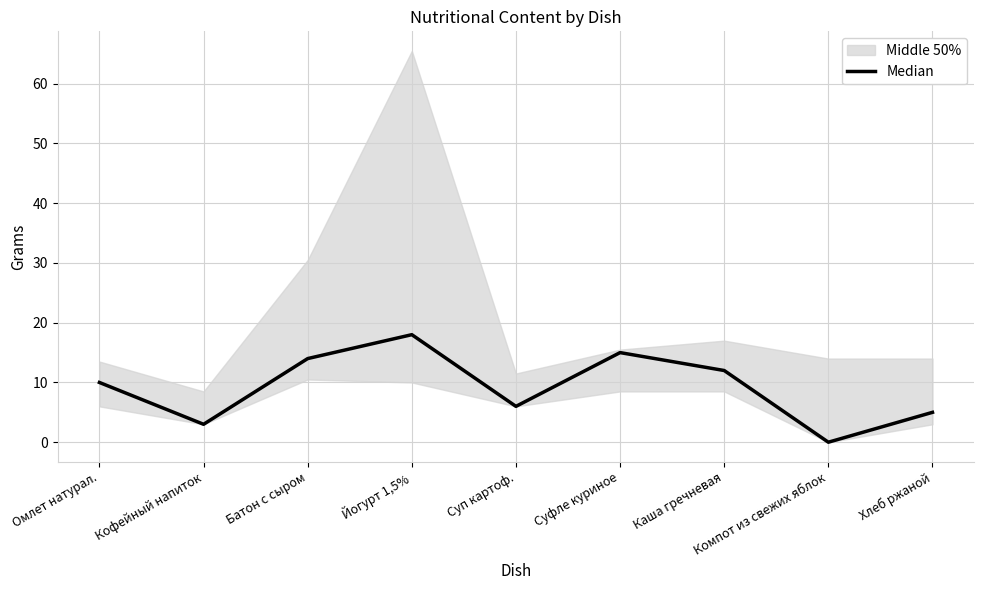

List the labels in order of value, largest first.

Йогурт 1,5%, Суфле куриное, Батон с сыром, Каша гречневая, Омлет натурал., Суп картоф., Хлеб ржаной, Кофейный напиток, Компот из свежих яблок